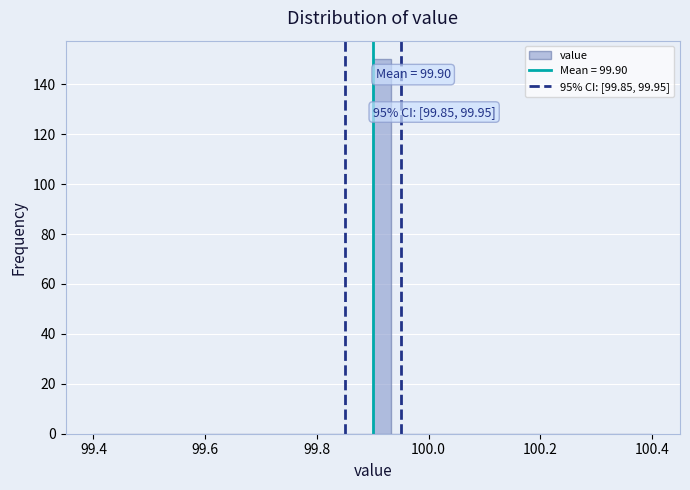

Read against the x-axis, roughly where is the centre of the tallest bar?

99.92